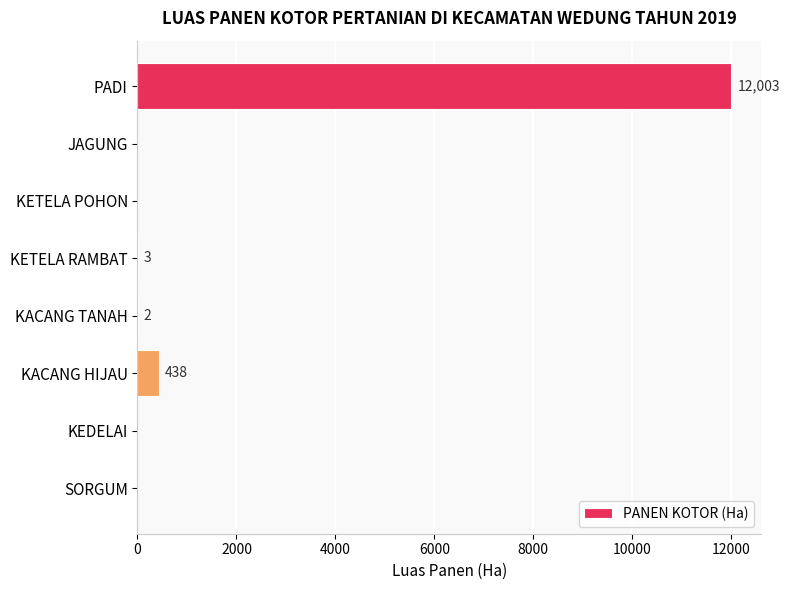

How many data points does each series have?

8